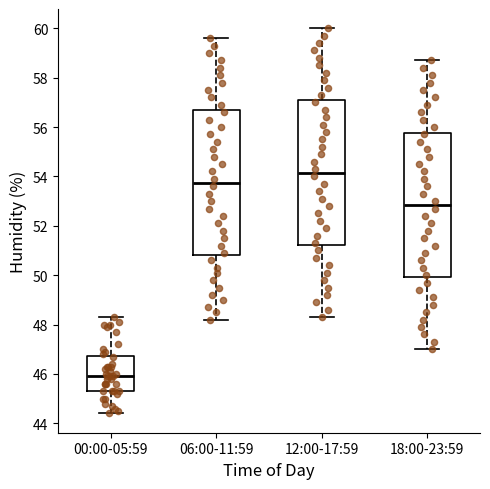

Which box's median line is the lowest?

00:00-05:59